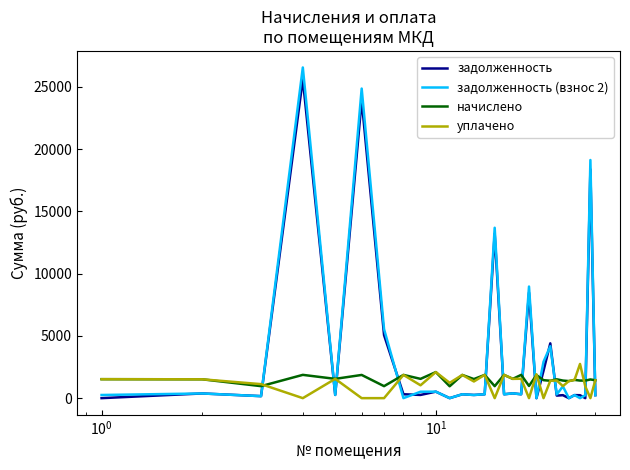

True or false: начислено and задолженность intersect in this chart.

True